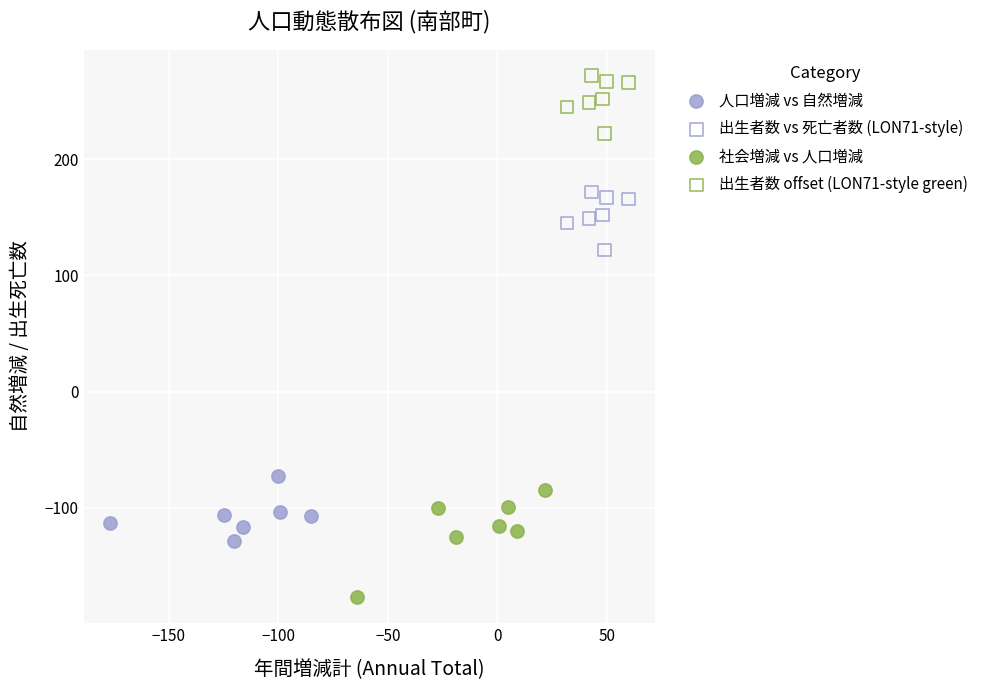

Which series has the widest spread of Y values?

社会増減 vs 人口増減